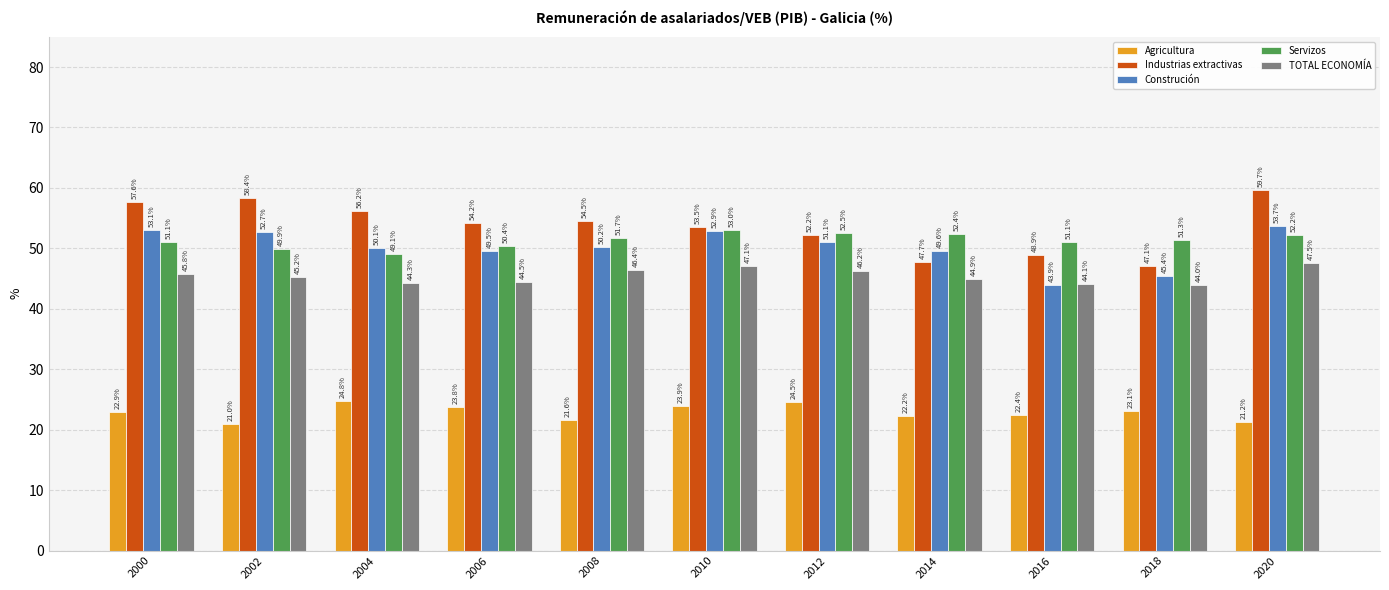

What is the lowest value of the Servizos series?

49.1